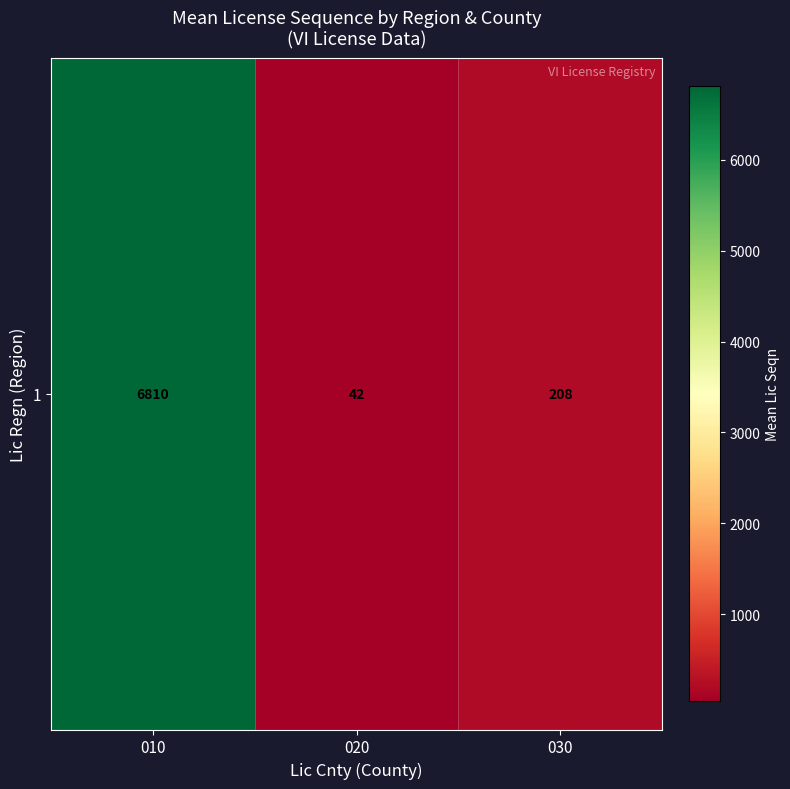

Rank the categories by value from highest to lowest.

010, 030, 020